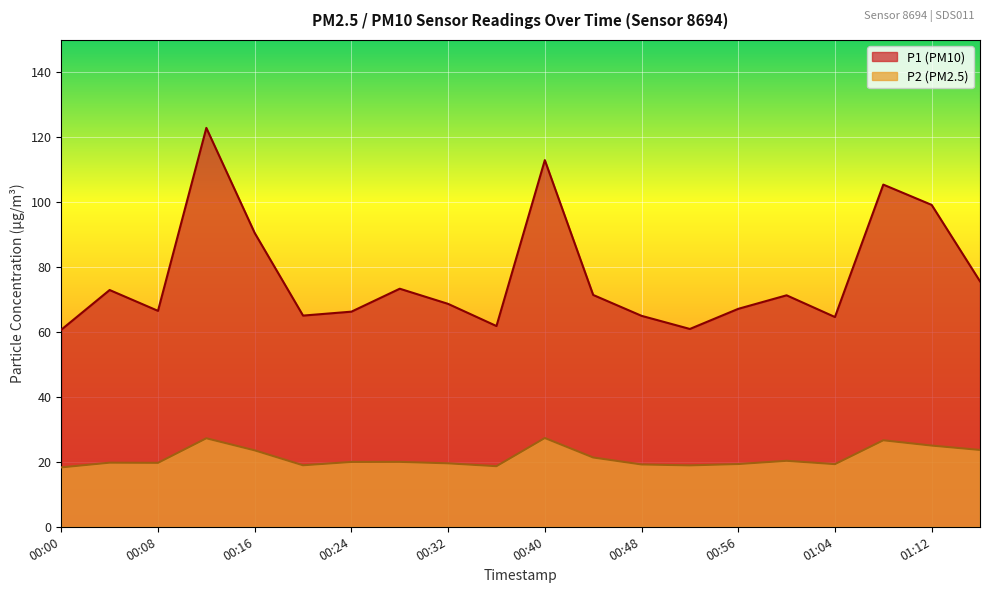

Between 01:00 and 01:08, which series saw the biggest shift?

P1